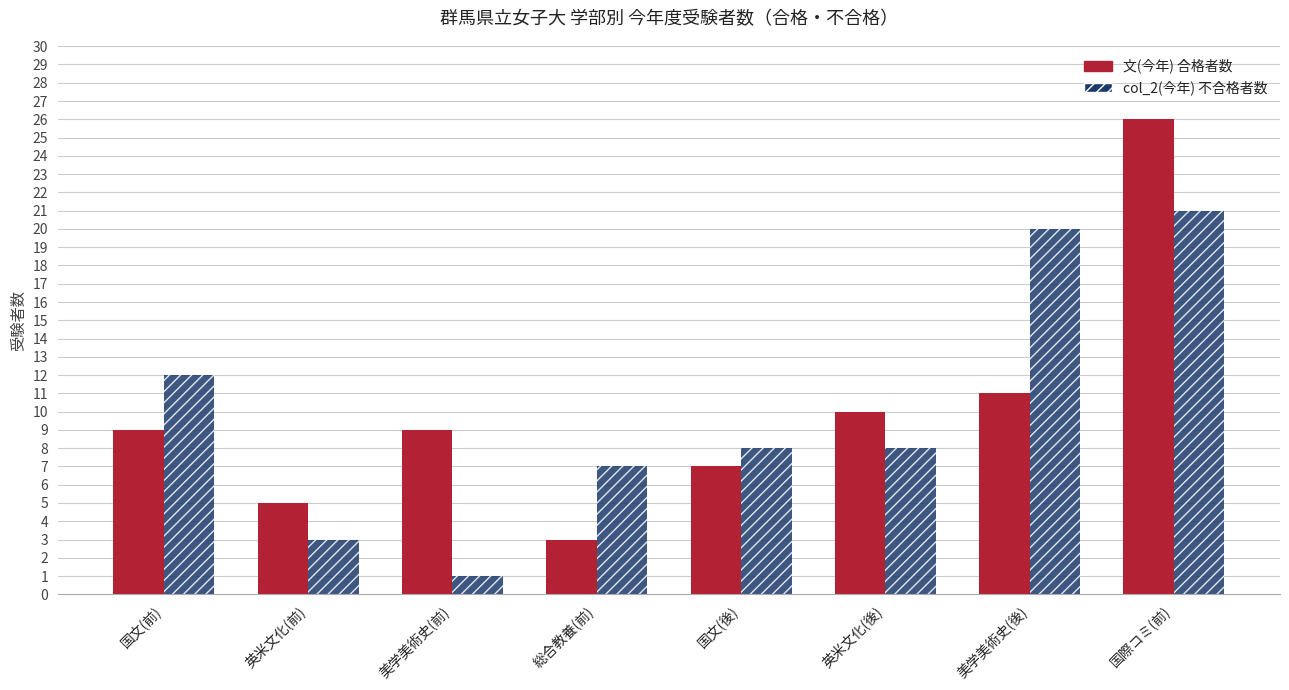

Reading left to right, what are all the values shown in this chart?

文(今年): 国文(前)=9	英米文化(前)=5	美学美術史(前)=9	総合教養(前)=3	国文(後)=7	英米文化(後)=10	美学美術史(後)=11	国際コミ(前)=26
col_2(今年): 国文(前)=12	英米文化(前)=3	美学美術史(前)=1	総合教養(前)=7	国文(後)=8	英米文化(後)=8	美学美術史(後)=20	国際コミ(前)=21